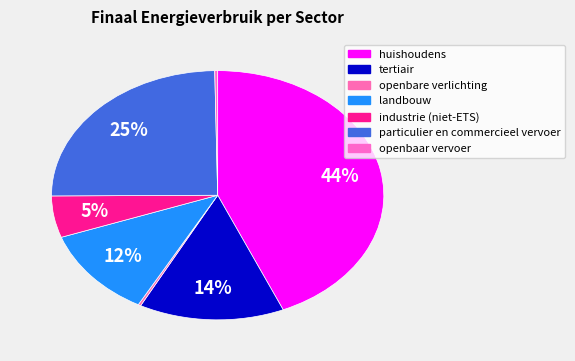

Count the number of slices in the pie.

7